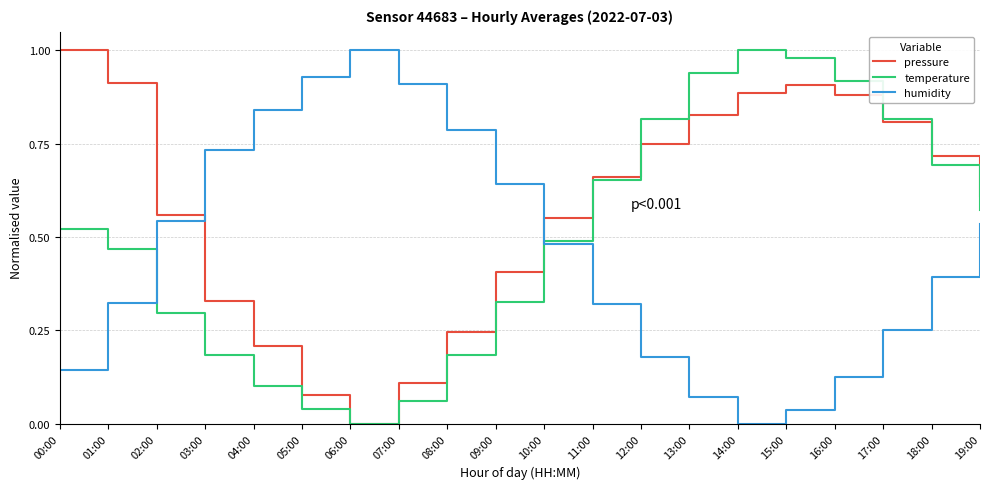

List the series in order of their overall mean, lowest first.

humidity, temperature, pressure